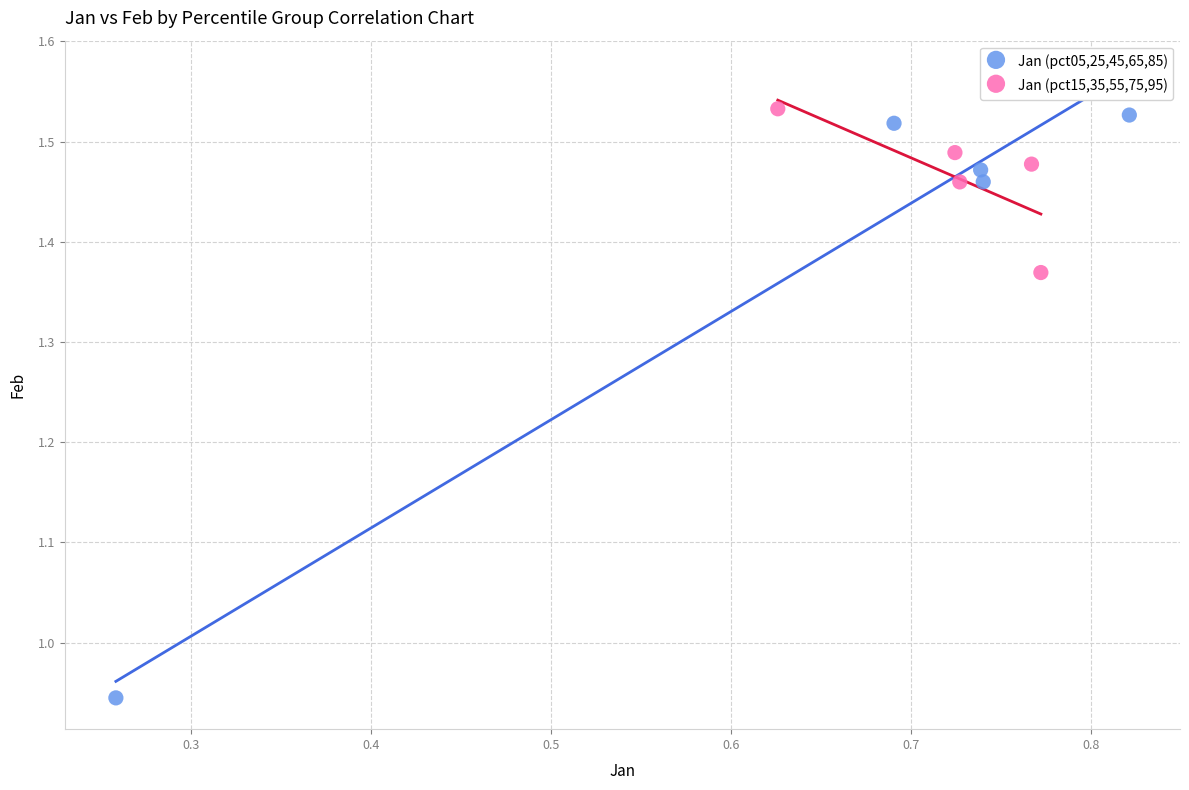

Which series contains the highest Y value?

Jan (pct15,35,55,75,95)